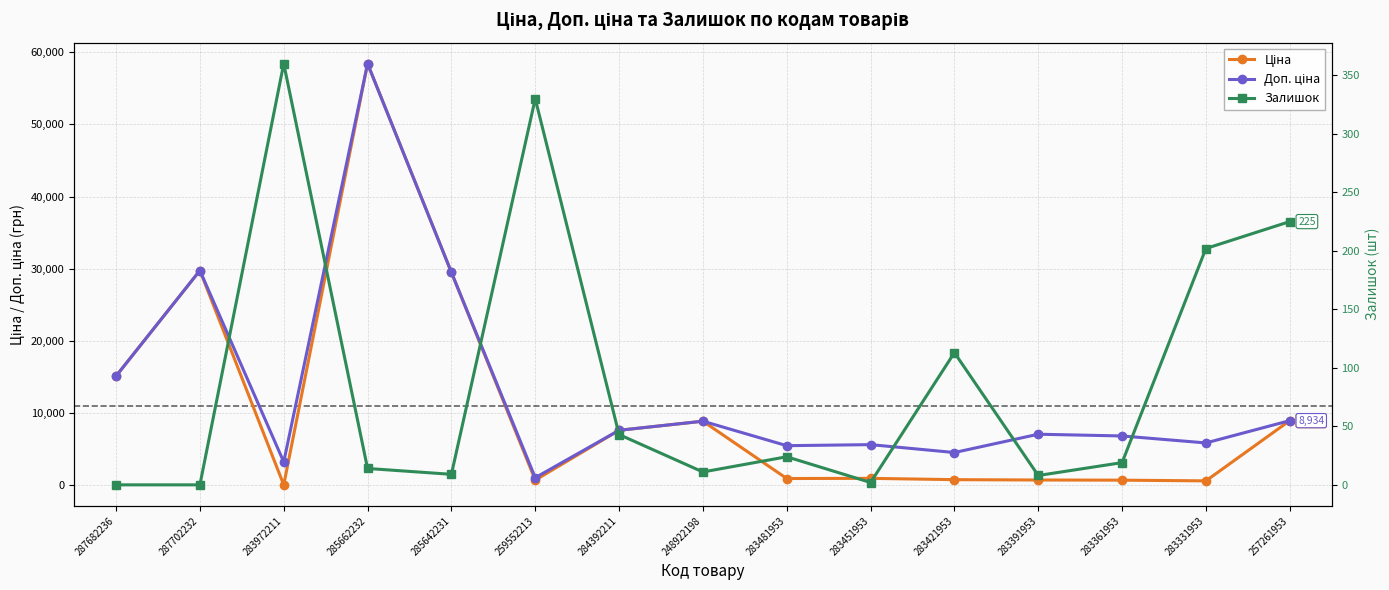

Which category has the lowest value across all series?

287682236